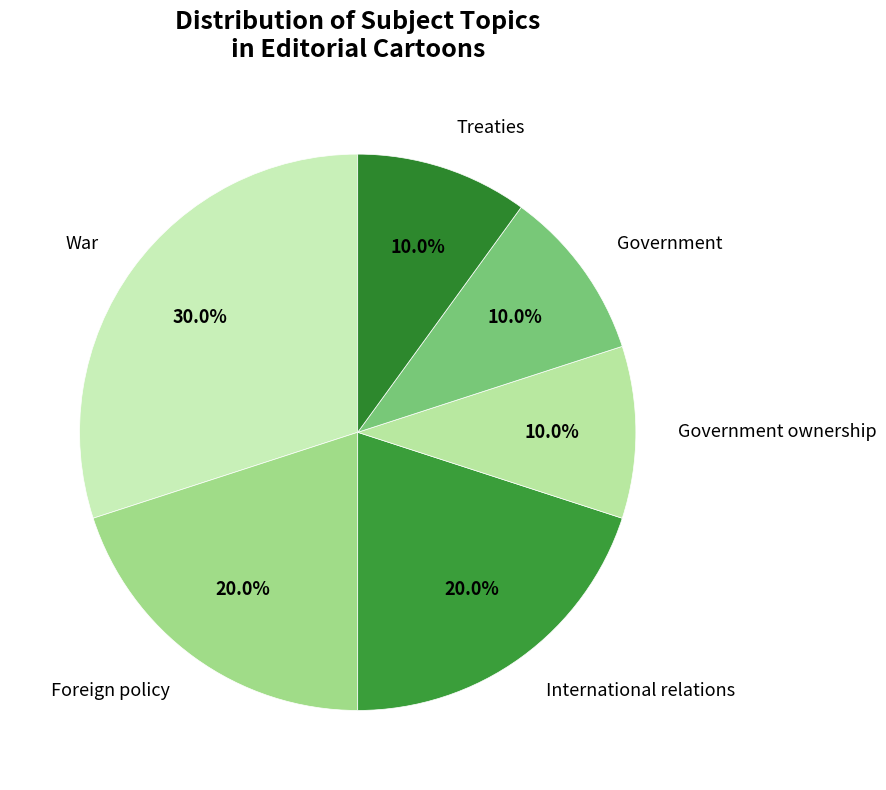

Which category has the biggest portion of the pie?

War